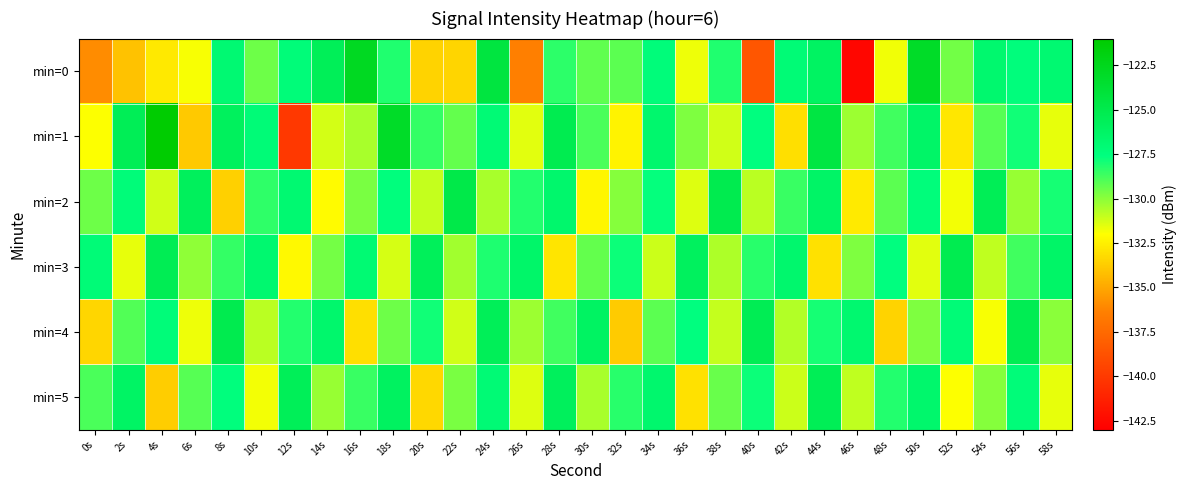

Reading right to left, what are all the values shown in this chart?

min=0: 58s=-126.8	56s=-127.5	54s=-126.7	52s=-129.6	50s=-123.1	48s=-131.8	46s=-142.6	44s=-126.1	42s=-127.2	40s=-138.5	38s=-128.1	36s=-131.7	34s=-127.3	32s=-129.2	30s=-129.3	28s=-128.4	26s=-136.4	24s=-124.4	22s=-133.5	20s=-133.5	18s=-128.1	16s=-122.8	14s=-125.6	12s=-127.3	10s=-129.5	8s=-126.9	6s=-131.9	4s=-132.8	2s=-134.1	0s=-135.9
min=1: 58s=-131.6	56s=-127.9	54s=-129.1	52s=-132.8	50s=-126.4	48s=-128.7	46s=-130.3	44s=-124.5	42s=-133.1	40s=-127.6	38s=-131.2	36s=-129.8	34s=-126.7	32s=-132.4	30s=-128.9	28s=-125.2	26s=-131.5	24s=-127.1	22s=-129.3	20s=-128.5	18s=-123.1	16s=-130.5	14s=-131.3	12s=-140.0	10s=-127.2	8s=-125.8	6s=-133.8	4s=-121.1	2s=-125.5	0s=-132.0
min=2: 58s=-128.0	56s=-130.2	54s=-125.5	52s=-131.8	50s=-127.4	48s=-129.2	46s=-132.7	44s=-126.3	42s=-128.6	40s=-130.8	38s=-125.1	36s=-131.4	34s=-127.7	32s=-129.9	30s=-132.3	28s=-126.6	26s=-128.2	24s=-130.5	22s=-124.8	20s=-131.0	18s=-127.5	16s=-129.7	14s=-132.1	12s=-126.9	10s=-128.4	8s=-133.6	6s=-125.8	4s=-131.2	2s=-127.3	0s=-129.5
min=3: 58s=-126.4	56s=-128.7	54s=-130.9	52s=-125.2	50s=-131.5	48s=-127.6	46s=-129.8	44s=-133.0	42s=-126.7	40s=-128.3	38s=-130.6	36s=-125.9	34s=-131.1	32s=-127.8	30s=-129.3	28s=-132.9	26s=-126.5	24s=-128.1	22s=-130.4	20s=-125.7	18s=-131.3	16s=-127.0	14s=-129.6	12s=-132.2	10s=-126.8	8s=-128.5	6s=-130.1	4s=-125.4	2s=-131.6	0s=-127.2
min=4: 58s=-130.0	56s=-125.3	54s=-131.9	52s=-127.2	50s=-129.8	48s=-133.5	46s=-126.8	44s=-128.0	42s=-130.7	40s=-125.4	38s=-131.0	36s=-127.6	34s=-129.2	32s=-133.8	30s=-126.1	28s=-128.7	26s=-130.3	24s=-125.6	22s=-131.2	20s=-127.9	18s=-129.5	16s=-133.1	14s=-126.6	12s=-128.2	10s=-130.8	8s=-125.1	6s=-131.7	4s=-127.3	2s=-129.0	0s=-133.4
min=5: 58s=-131.6	56s=-127.3	54s=-129.9	52s=-132.0	50s=-126.6	48s=-128.2	46s=-130.9	44s=-125.5	42s=-131.1	40s=-127.8	38s=-129.4	36s=-133.0	34s=-126.7	32s=-128.3	30s=-130.5	28s=-125.8	26s=-131.4	24s=-127.1	22s=-129.7	20s=-133.3	18s=-126.0	16s=-128.6	14s=-130.2	12s=-125.6	10s=-131.8	8s=-127.5	6s=-129.1	4s=-133.7	2s=-126.2	0s=-128.9